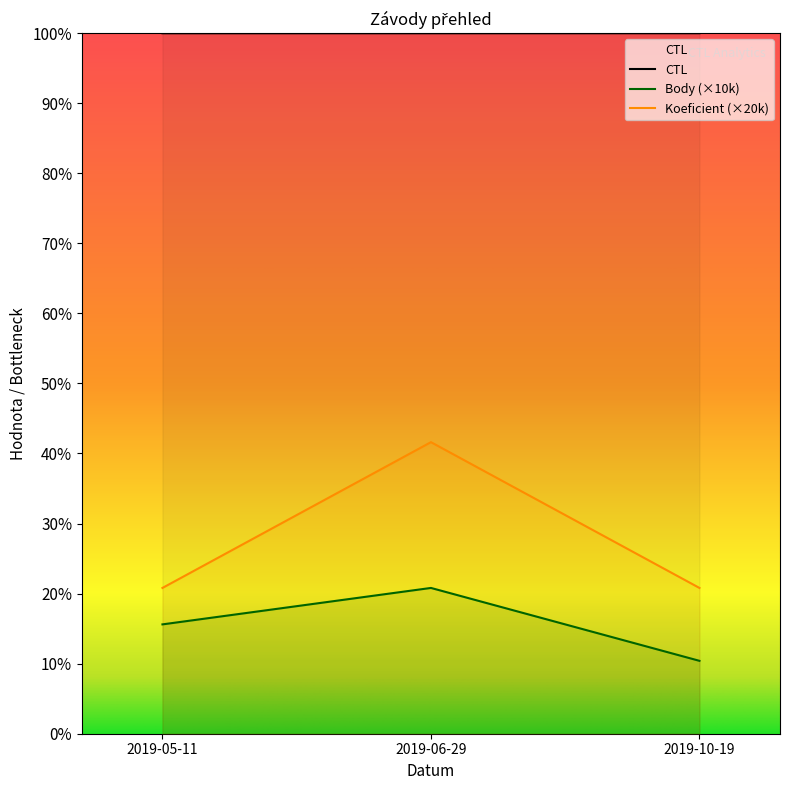

At which category does the chart reach its minimum across all series?

2019-10-19